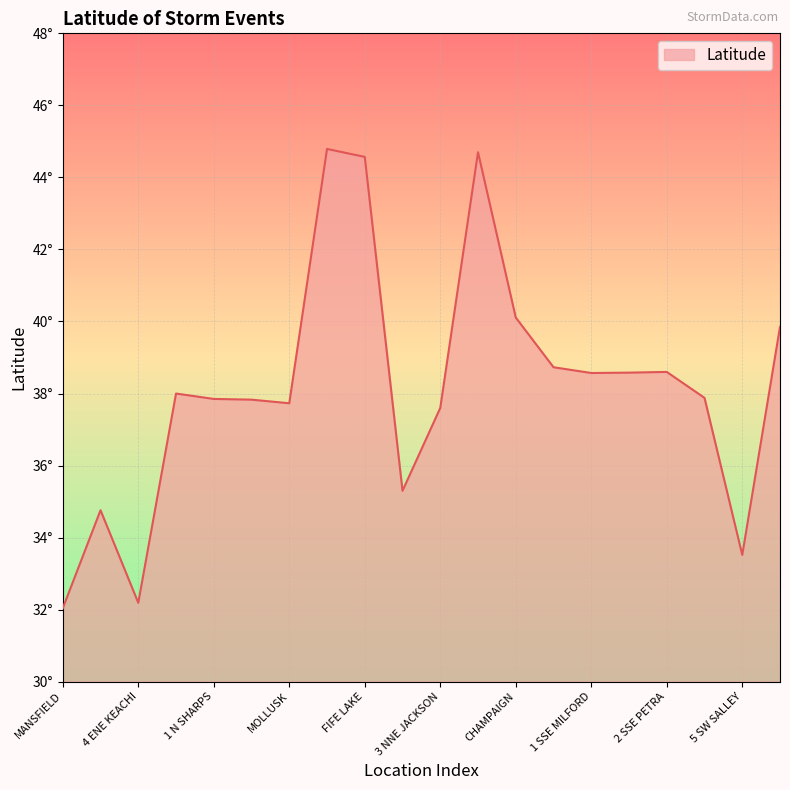

Does the chart display data point markers on the line(s)?

No